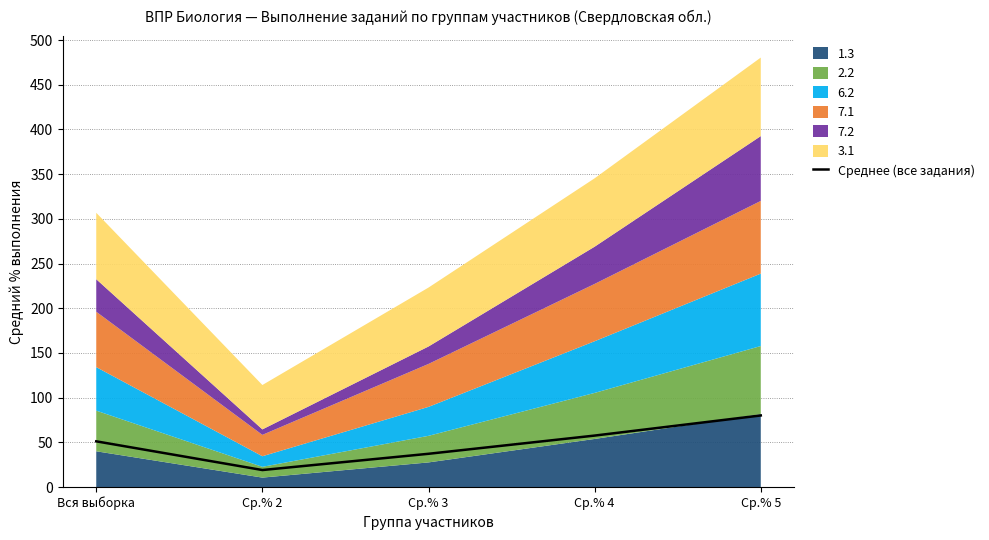

Between Вся выборка and Ср.% 4, which is larger?

Ср.% 4